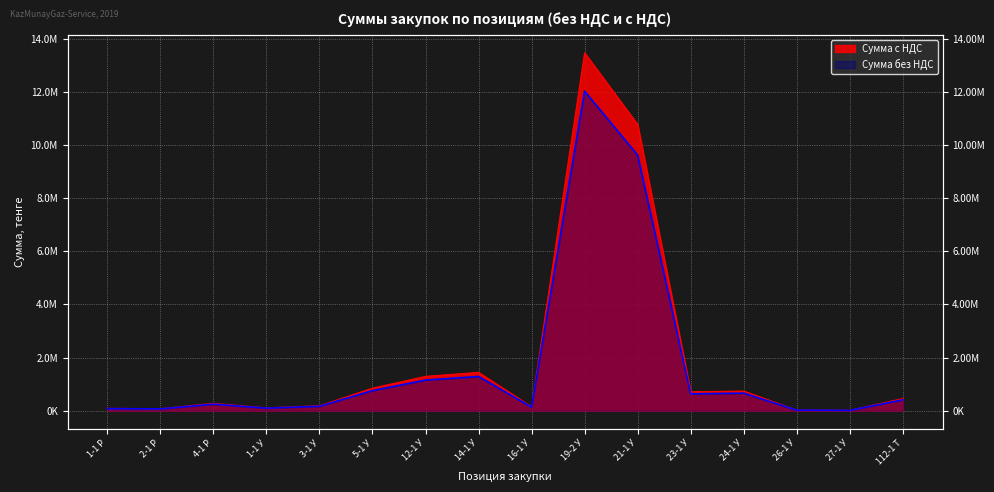

What is the label of the 14th point from the right?

4-1 Р